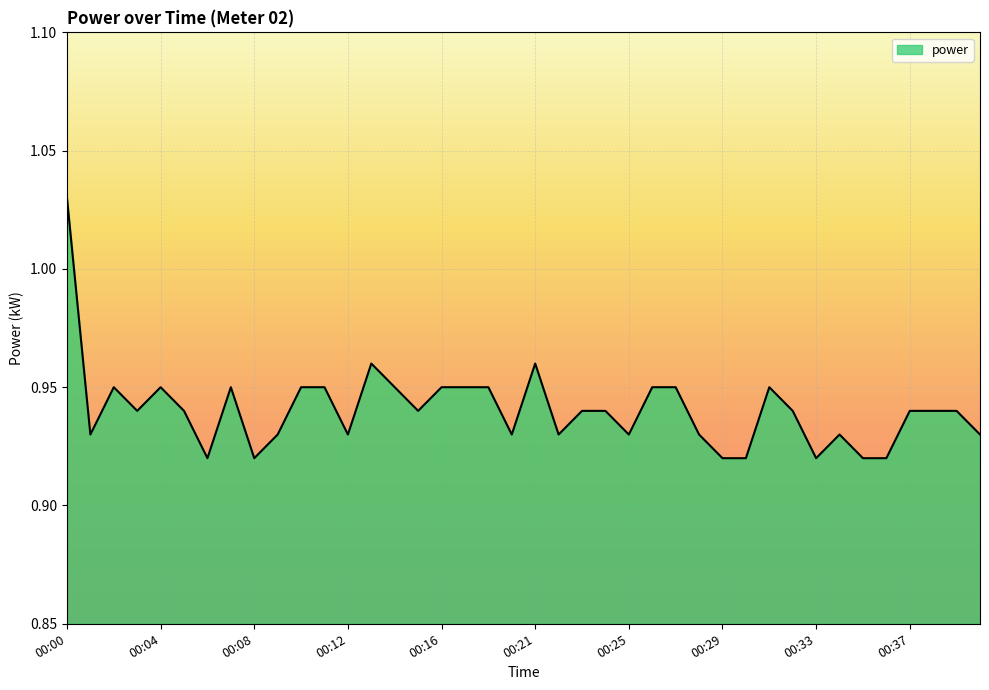

List the labels in order of value, smallest first.

00:06, 00:08, 00:29, 00:30, 00:33, 00:35, 00:36, 00:01, 00:09, 00:12, 00:20, 00:22, 00:25, 00:28, 00:34, 00:40, 00:03, 00:05, 00:15, 00:23, 00:24, 00:32, 00:37, 00:38, 00:39, 00:02, 00:04, 00:07, 00:10, 00:11, 00:14, 00:16, 00:18, 00:19, 00:26, 00:27, 00:31, 00:13, 00:21, 00:00